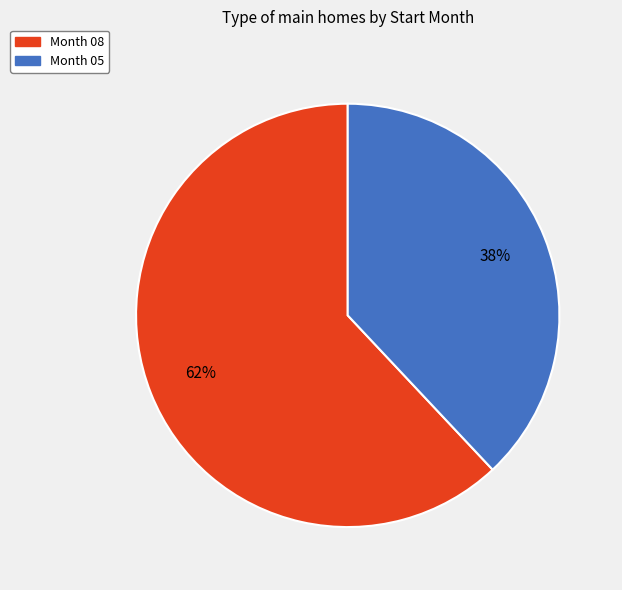

To the nearest percent, what percentage of the pie is Month 05?

38%